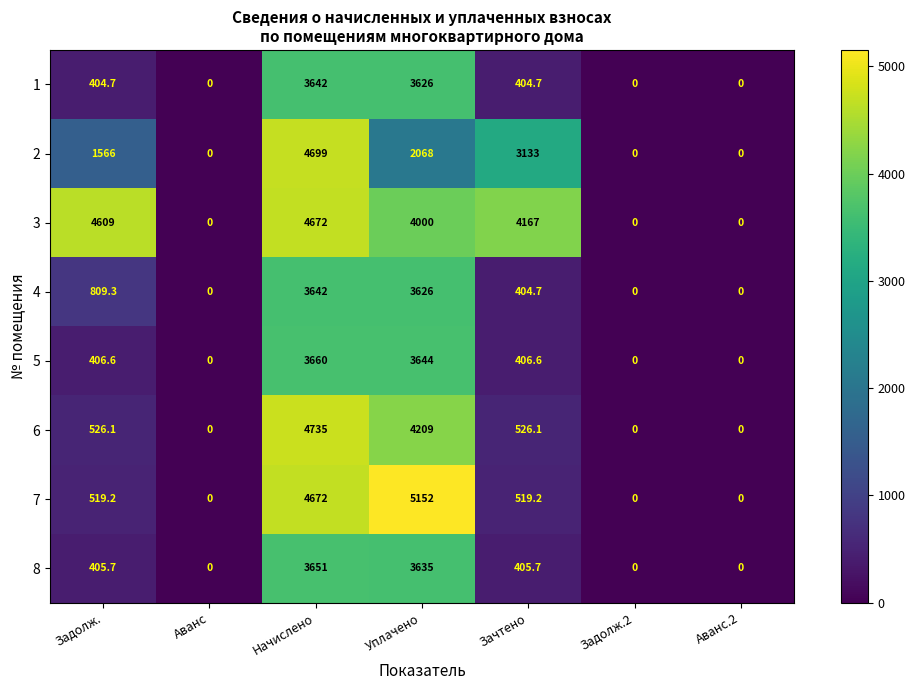

At which category is the sum across all series the highest?

Начислено